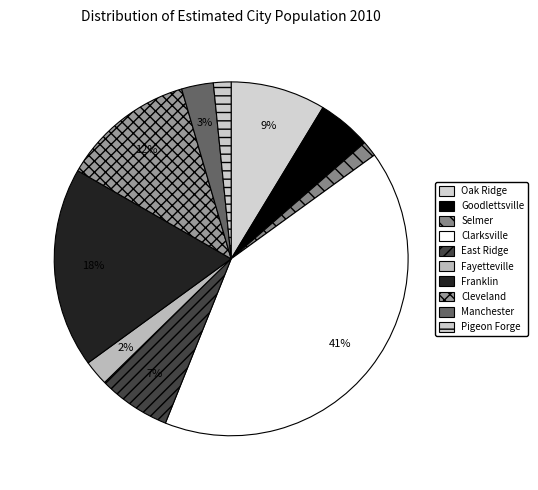

What is the change in value from Oak Ridge to Fayetteville?

-20200